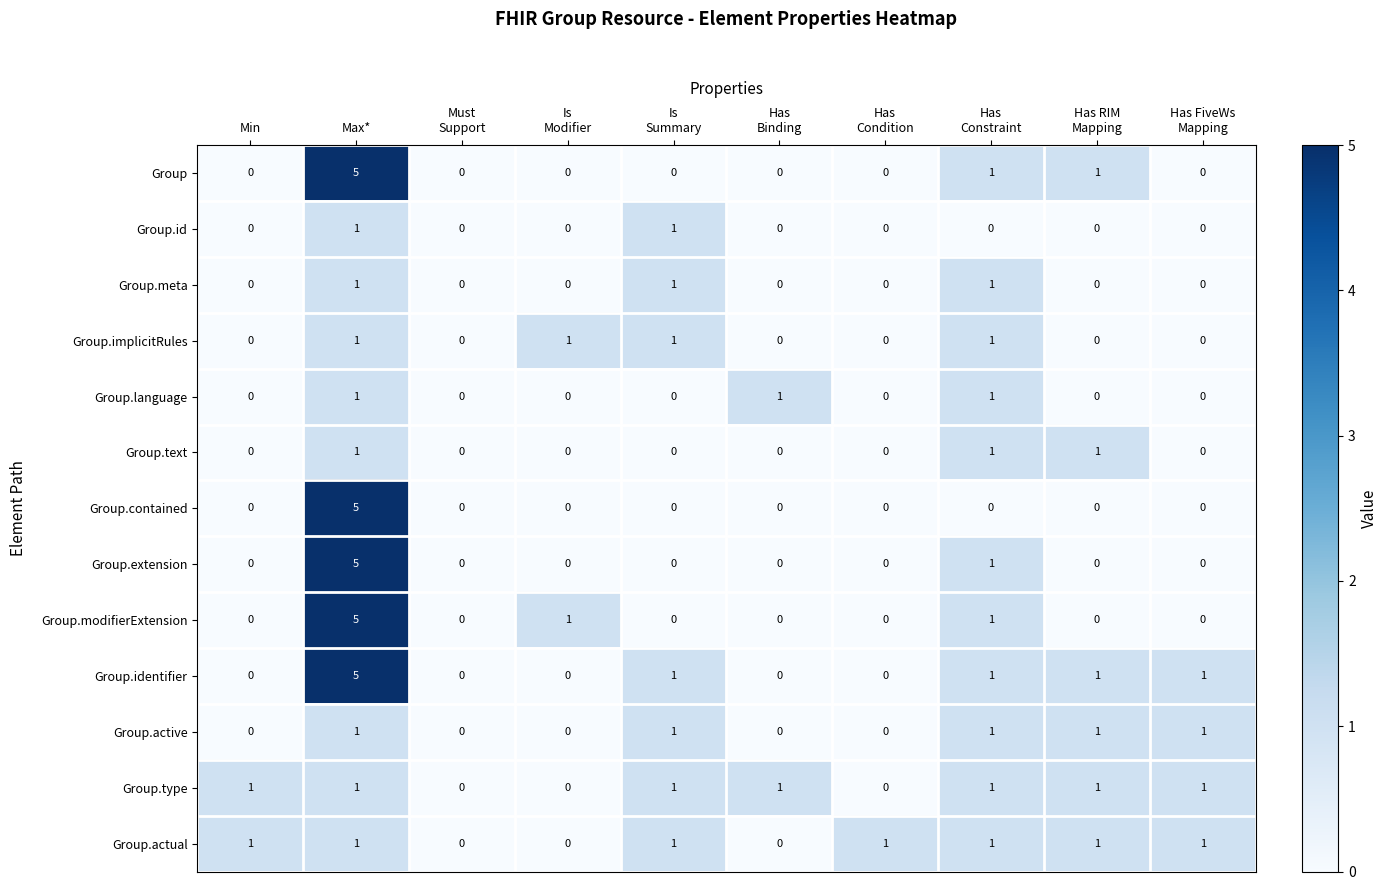

What is the maximum value shown in the chart?

5